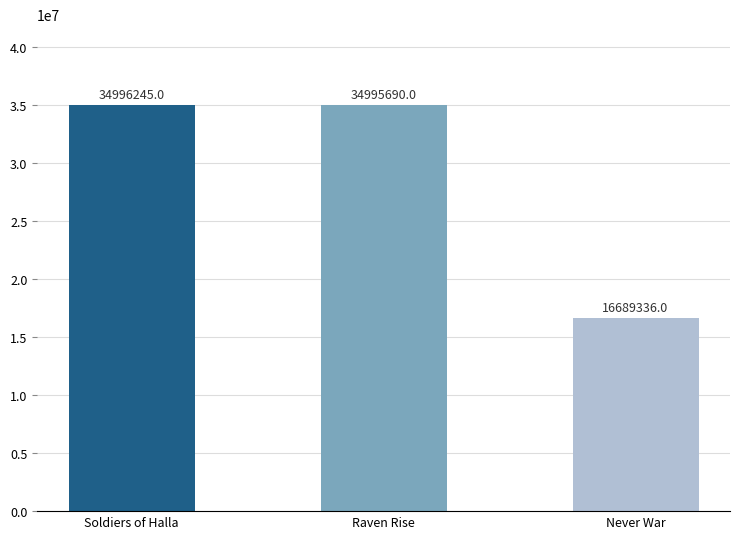

Where is the data nearest to the value 25842790?

Raven Rise